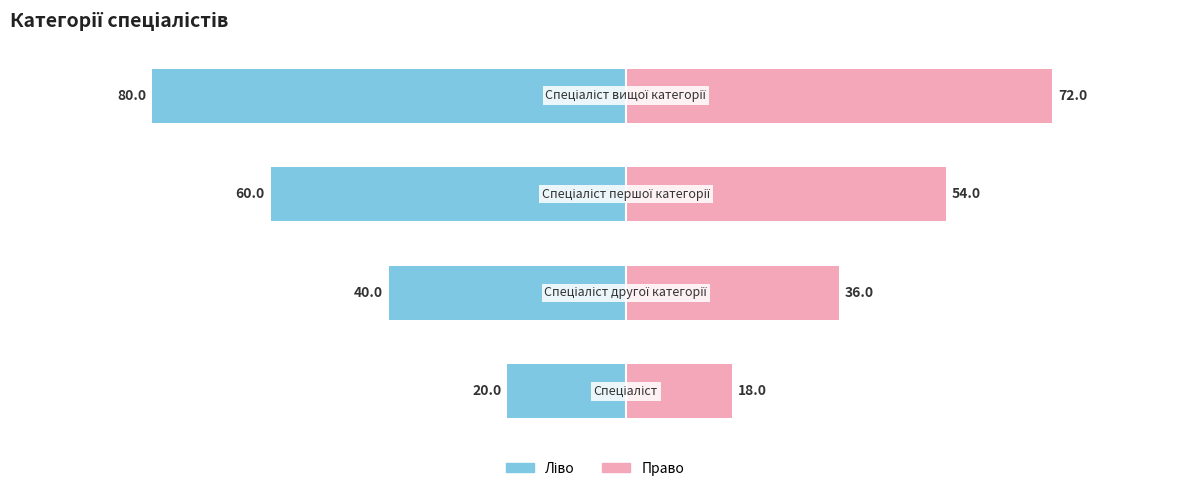

Reading left to right, extract all data points from this chart.

Ідентифікатор (ліво): -20	-40	-60	-80
Ідентифікатор (право): 18	36	54	72